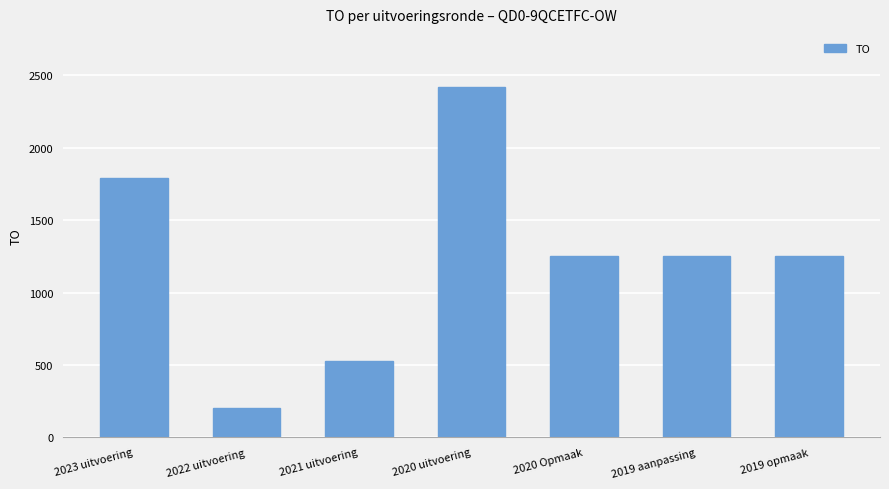

How many categories are shown in the chart?

7